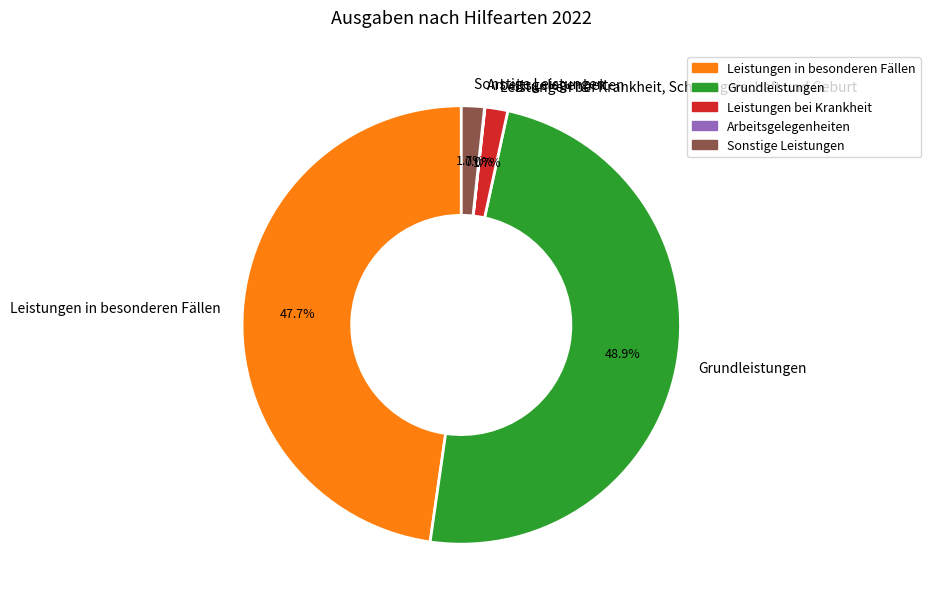

Is there a majority slice in this chart?

No